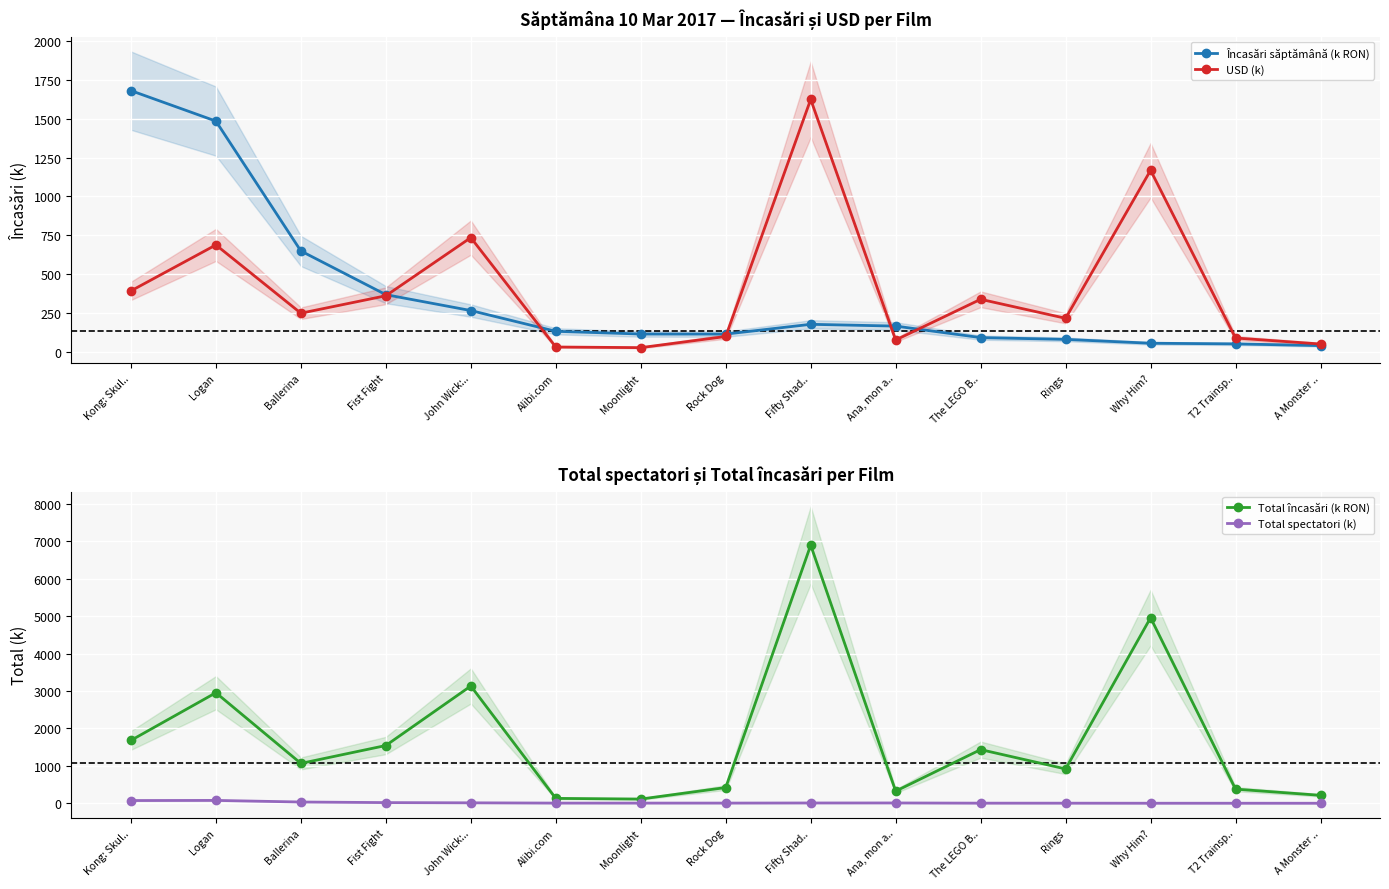

True or false: Total încasări (k RON) and Total spectatori (k) intersect in this chart.

False